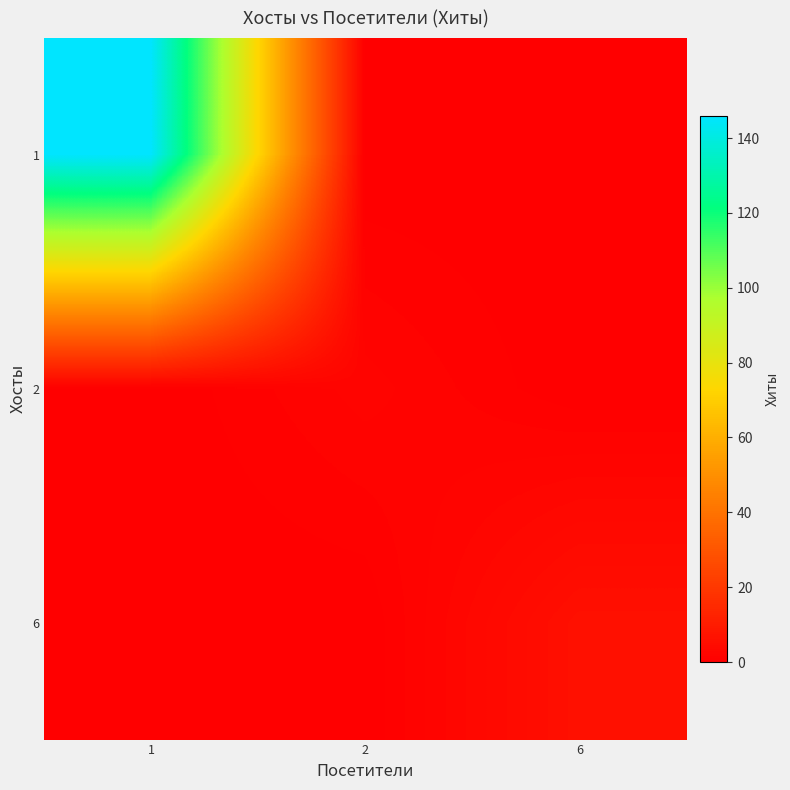

What is the total value across all series at 2?

2